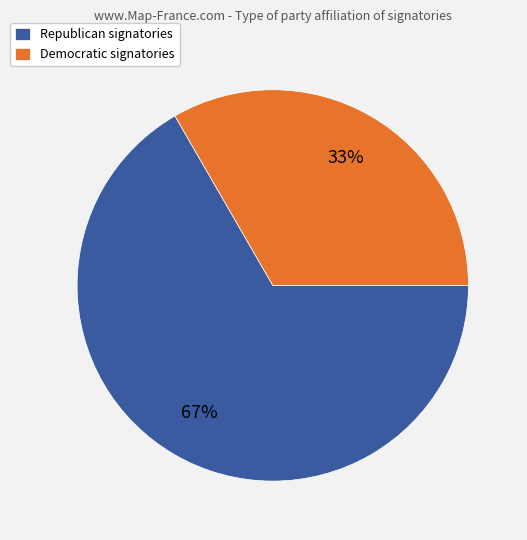

To the nearest percent, what is the average slice percentage?

50%